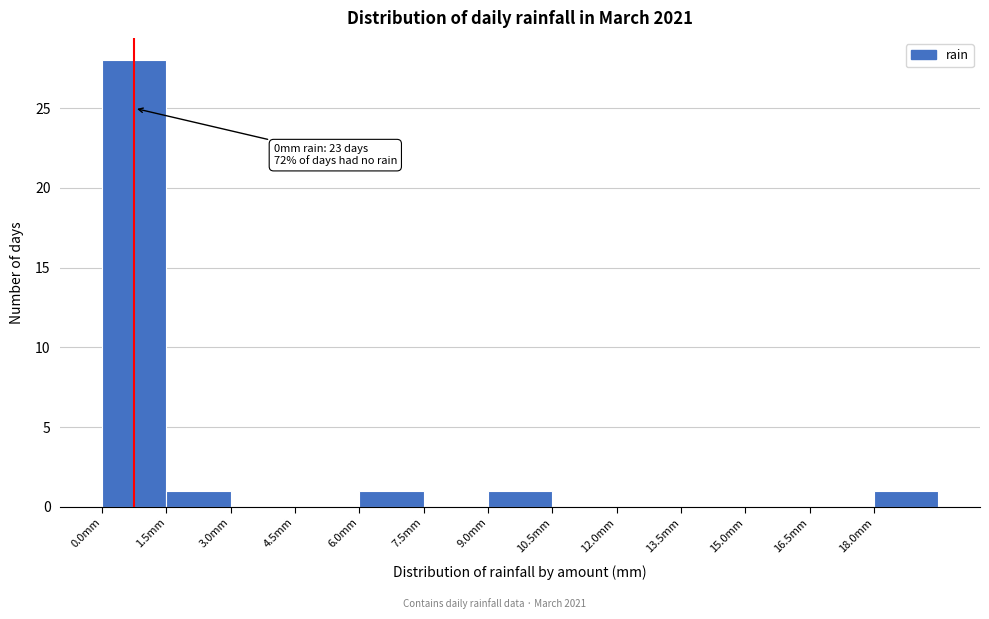

Over which range of the x-axis is the bar tallest?

0.0 to 1.5